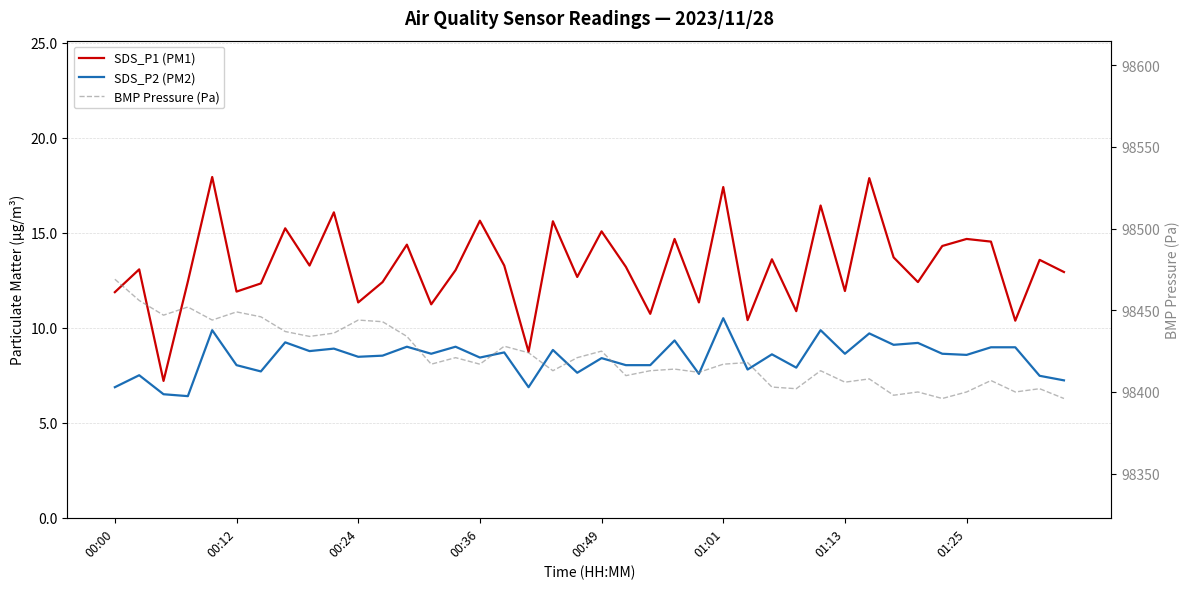

What is the difference between the SDS_P1 (PM1) values at 26 and 38?

3.2